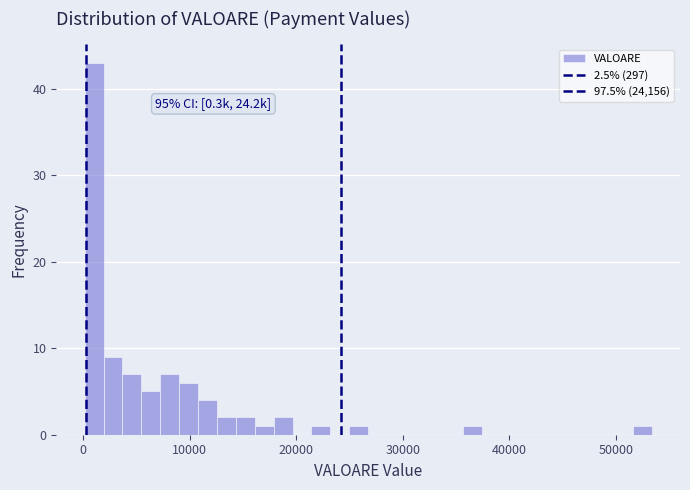

Read against the x-axis, roughly where is the centre of the tallest bar?

1000